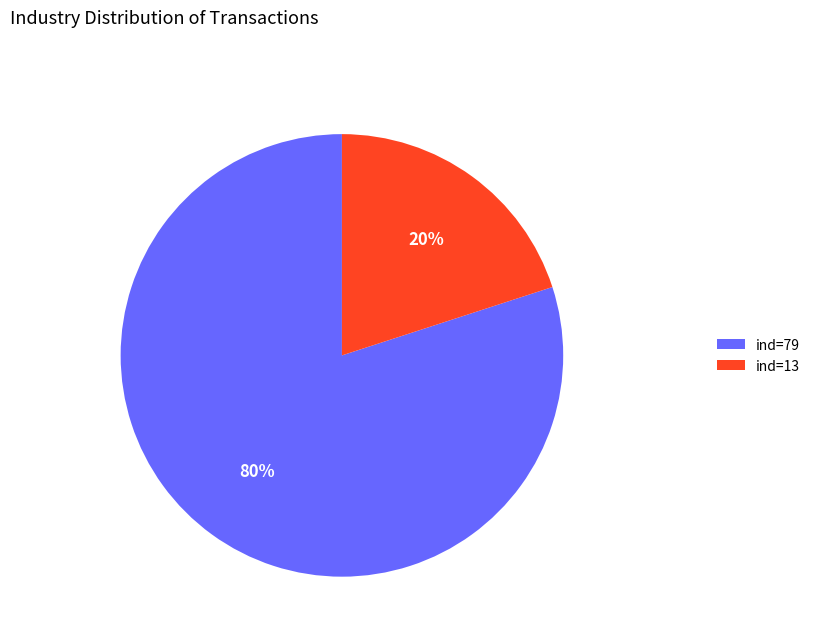

To the nearest percent, what is the average slice percentage?

50%